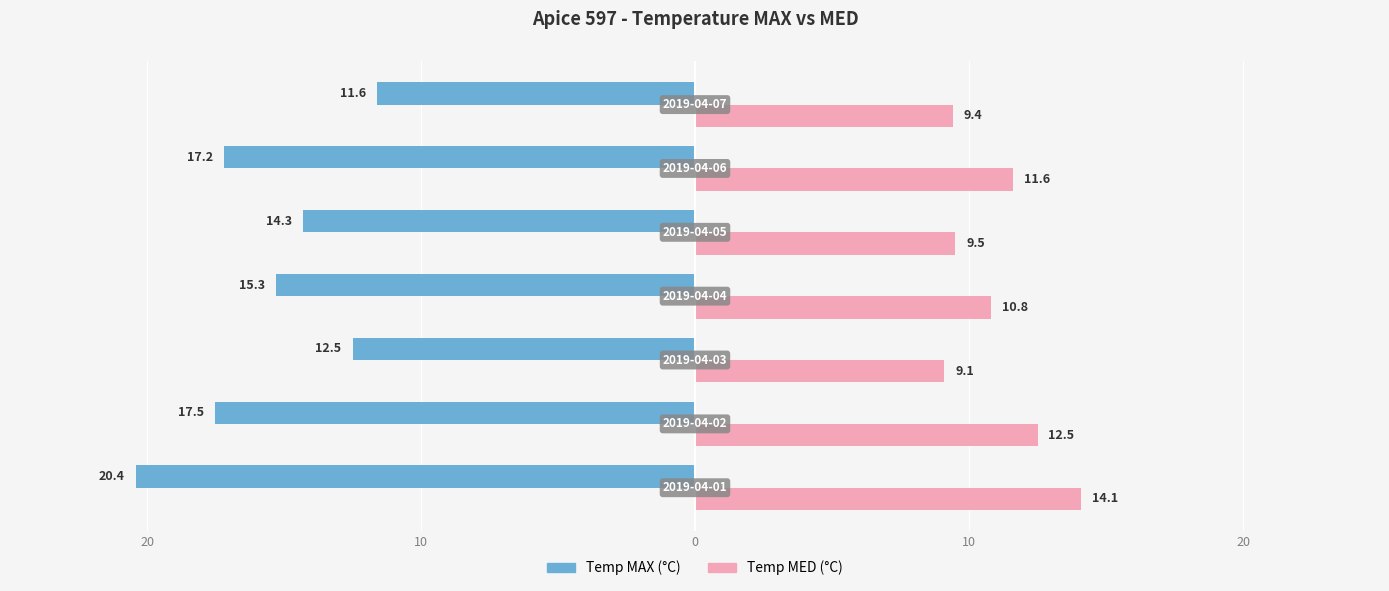

What is the minimum value shown in the chart?

-20.4